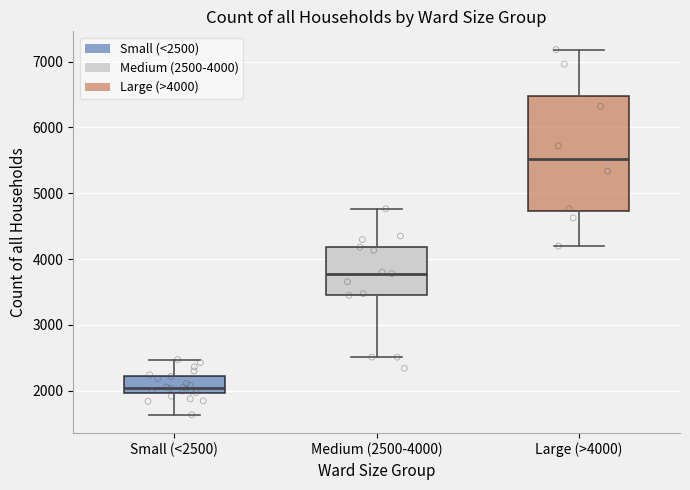

Where is the upper edge of the box for Medium (2500-4000) on the y-axis? The values are not printed on the chart, so give them approximately, as read against the axis.

4200